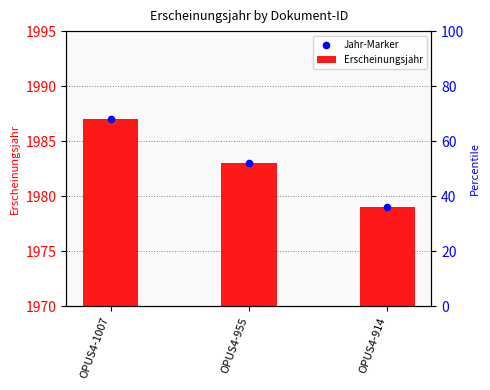

Which series contains the highest Y value?

Jahr-Marker